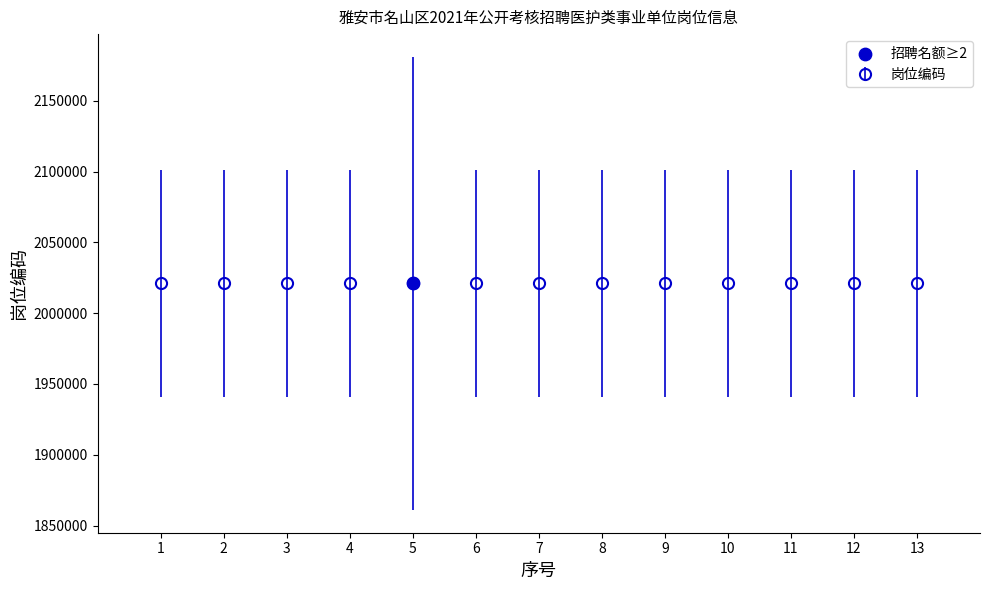

What is the ratio of the value at 3 to the value at 8?

1.0